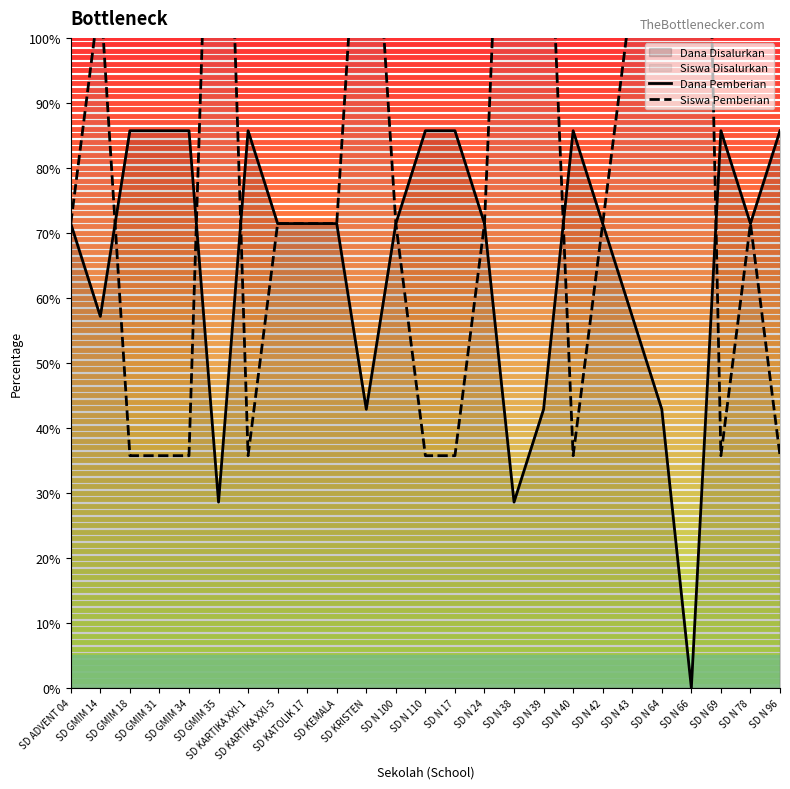

After their last crossing, which series has the higher values: Dana Pemberian or Siswa Pemberian?

Dana Pemberian